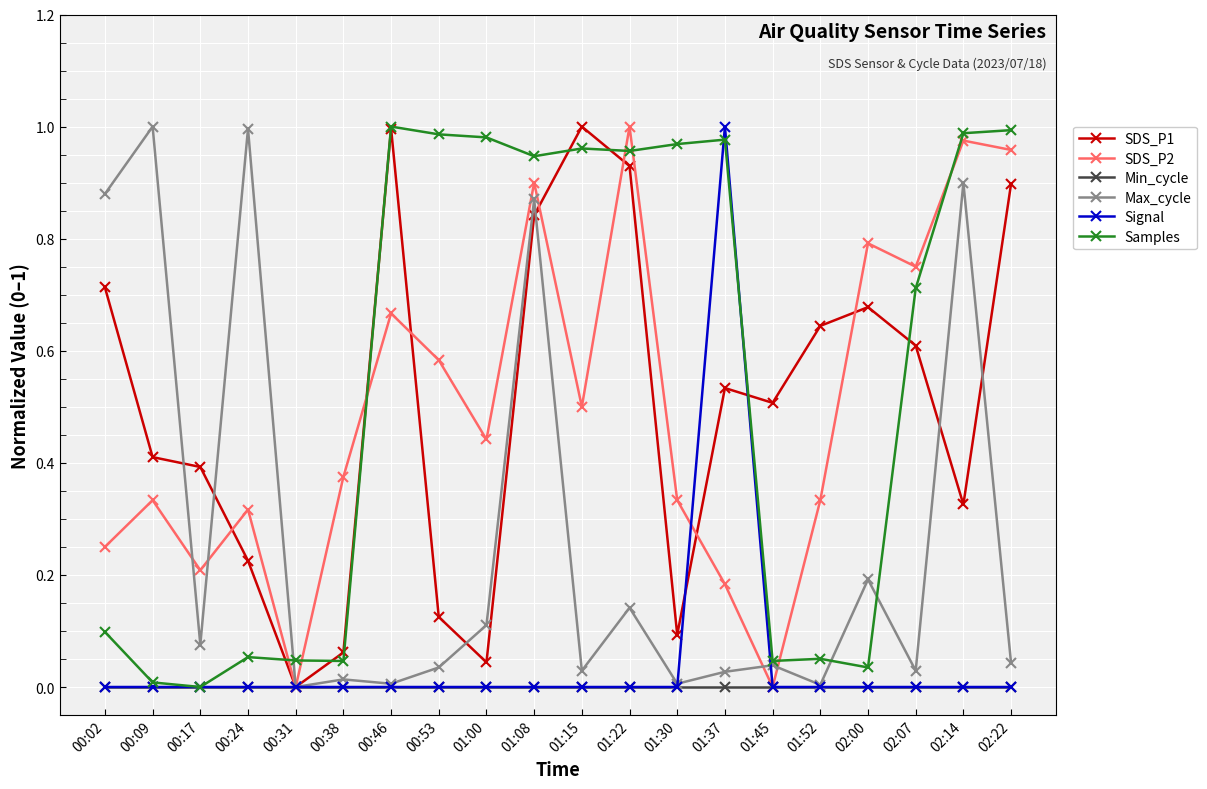

How many data points does each series have?

20